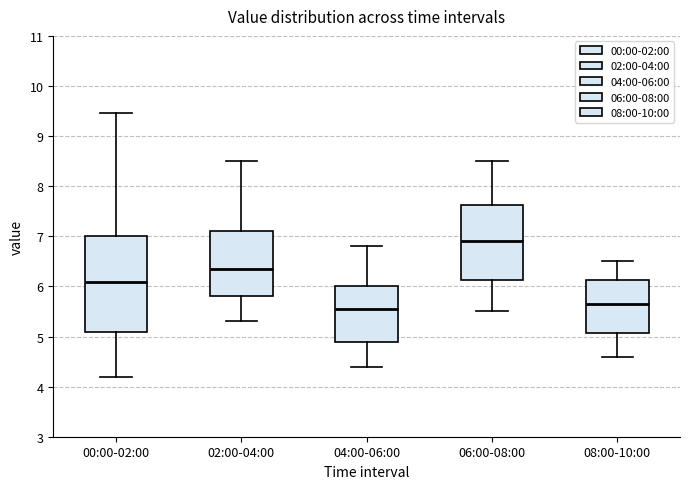

Reading left to right, read every box against the y-axis: the position of its median line, the range the box covers, and the ends of its whiskers. The values are not printed on the chart, so give them approximately, as read against the axis.

00:00-02:00: median 6.1, box 5.1 to 7.0, whiskers 4.2 to 9.5
02:00-04:00: median 6.4, box 5.8 to 7.1, whiskers 5.3 to 8.5
04:00-06:00: median 5.6, box 4.9 to 6.0, whiskers 4.4 to 6.8
06:00-08:00: median 6.9, box 6.1 to 7.6, whiskers 5.5 to 8.5
08:00-10:00: median 5.7, box 5.1 to 6.1, whiskers 4.6 to 6.5